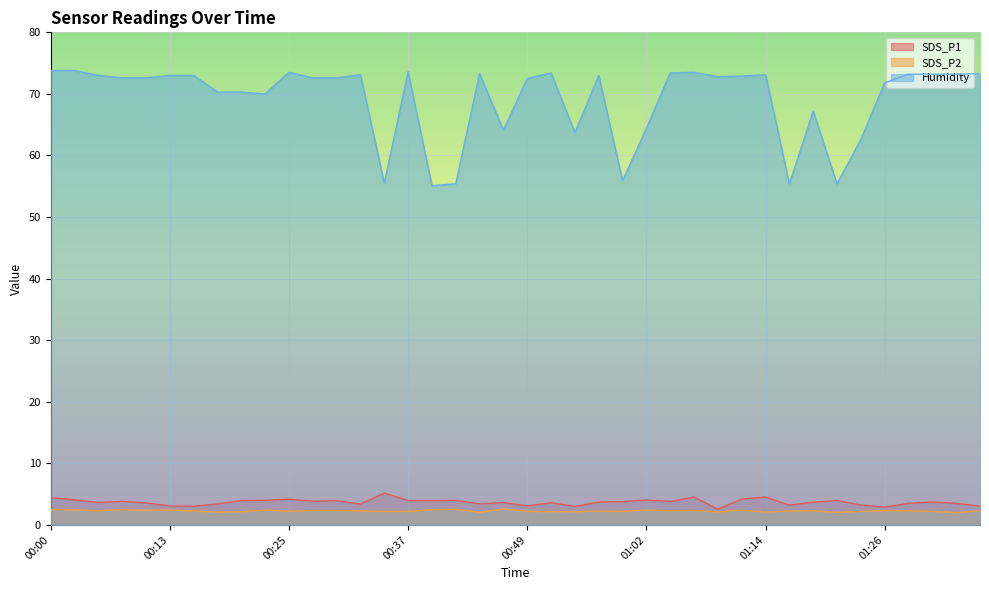

What is the difference between the highest and lowest values at 00:03?

71.3